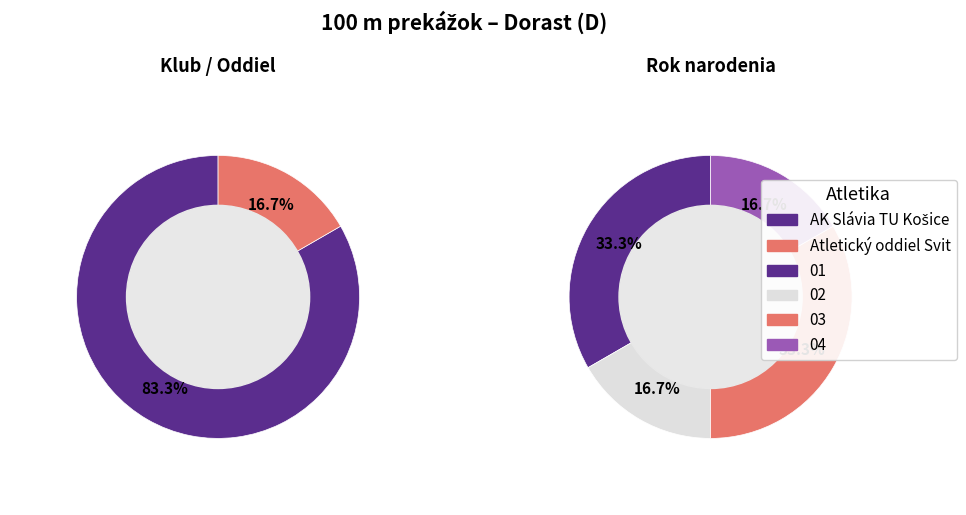

Count the number of slices in the pie.

6